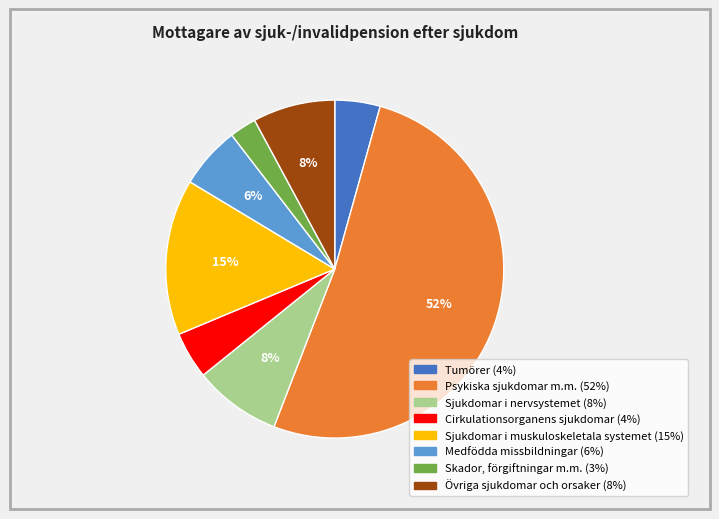

To the nearest percent, what percentage of the pie is Medfödda missbildningar?

6%